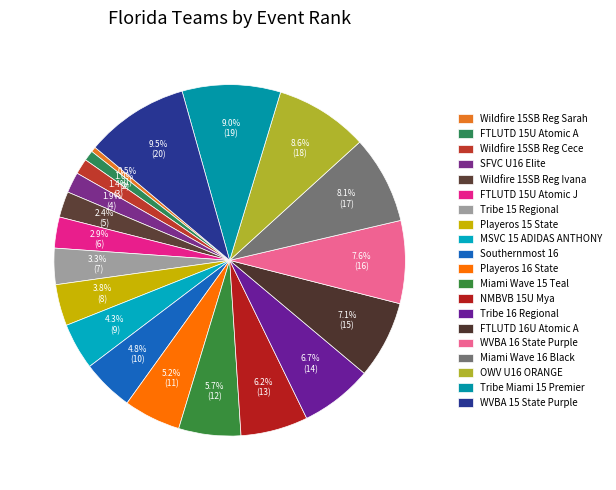

How many slices are in this pie chart?

20